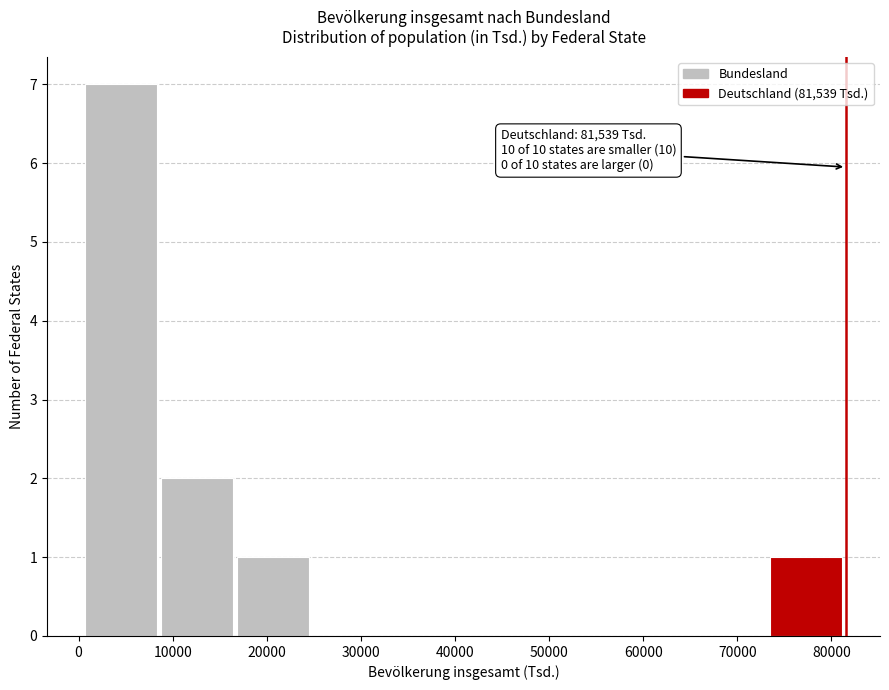

Over which range of the x-axis is the bar tallest?

1000 to 9000